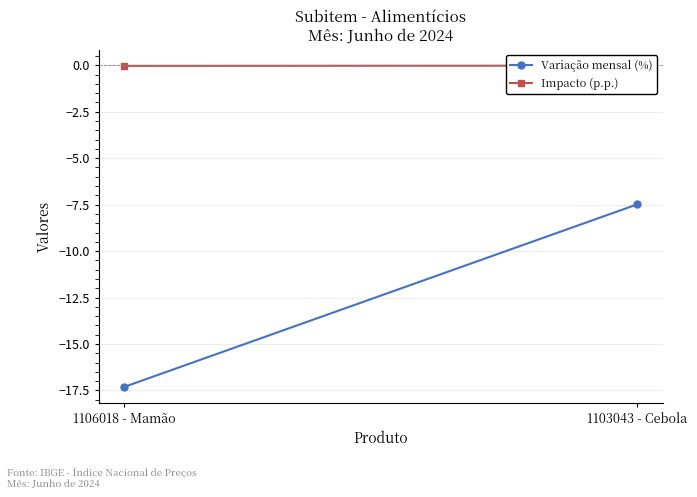

Reading left to right, list all the values displayed in this chart.

Variação mensal (%): 1106018 - Mamão=-17.3	1103043 - Cebola=-7.5
Impacto (p.p.): 1106018 - Mamão=-0.0	1103043 - Cebola=-0.0